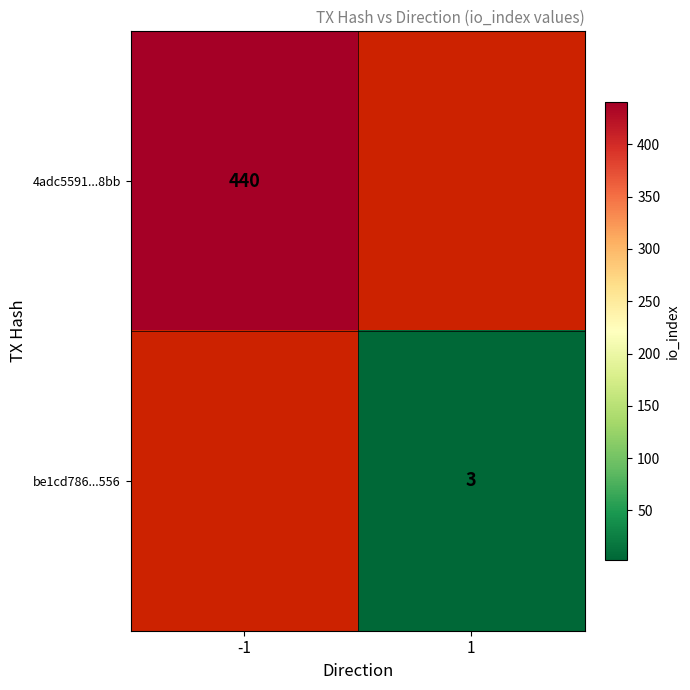

What is the maximum value for 4adc5591...8bb?

440.0